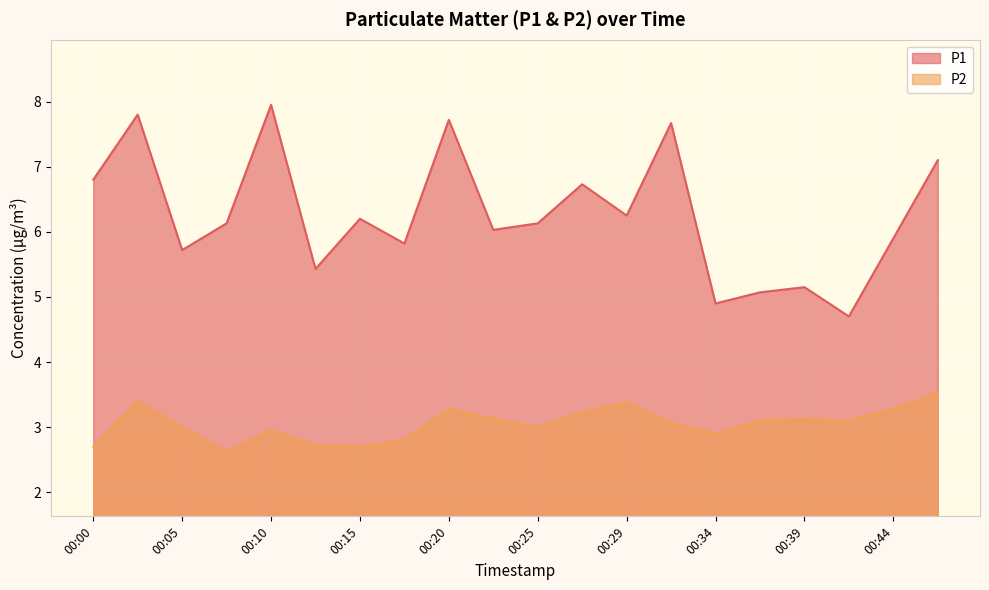

The value of P2 at 00:34 is 0.8. True or false?

False